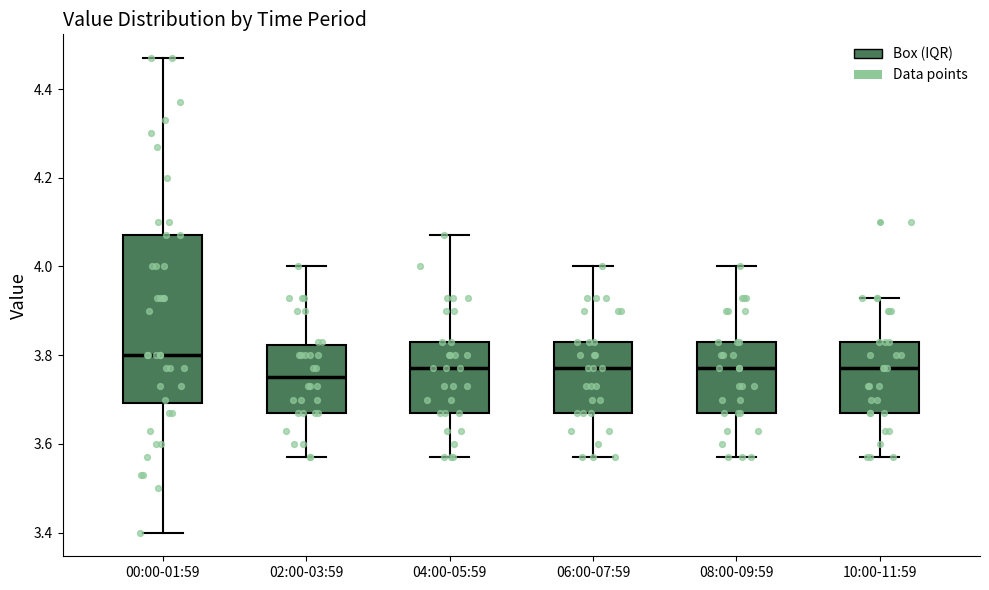

Reading left to right, read every box against the y-axis: the position of its median line, the range the box covers, and the ends of its whiskers. The values are not printed on the chart, so give them approximately, as read against the axis.

00:00-01:59: median 3.80, box 3.70 to 4.08, whiskers 3.40 to 4.48
02:00-03:59: median 3.76, box 3.68 to 3.82, whiskers 3.58 to 4.00
04:00-05:59: median 3.78, box 3.68 to 3.84, whiskers 3.58 to 4.08
06:00-07:59: median 3.78, box 3.68 to 3.84, whiskers 3.58 to 4.00
08:00-09:59: median 3.78, box 3.68 to 3.84, whiskers 3.58 to 4.00
10:00-11:59: median 3.78, box 3.68 to 3.84, whiskers 3.58 to 3.94